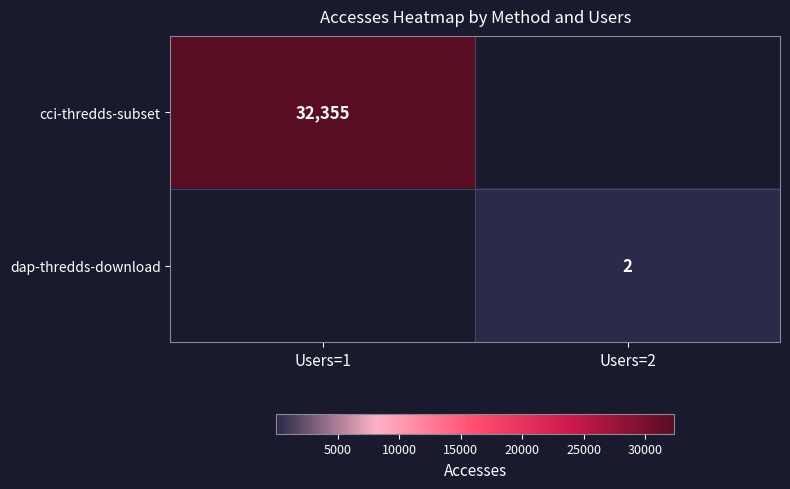

Which category has the highest value across all series?

Users=1